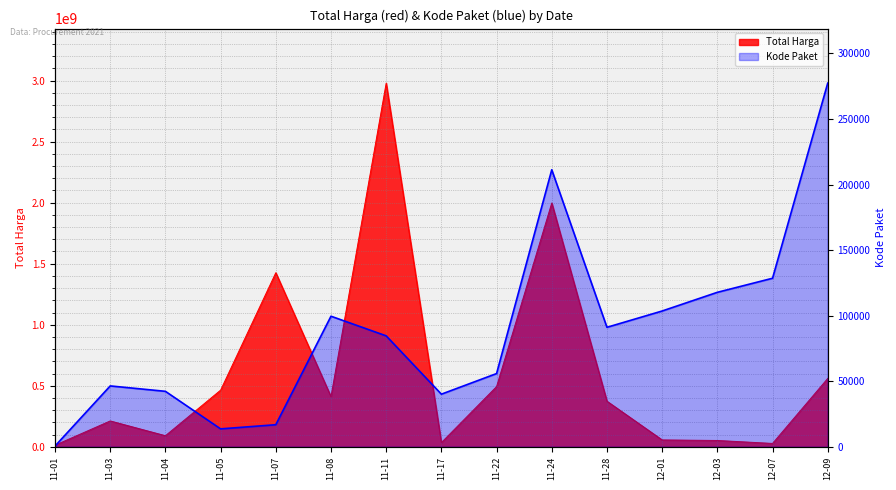

Which category has the highest value across all series?

11-11